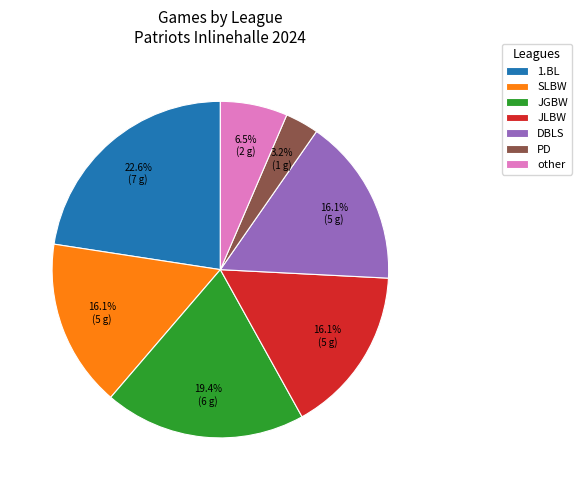

Between other and 1.BL, which is larger?

1.BL